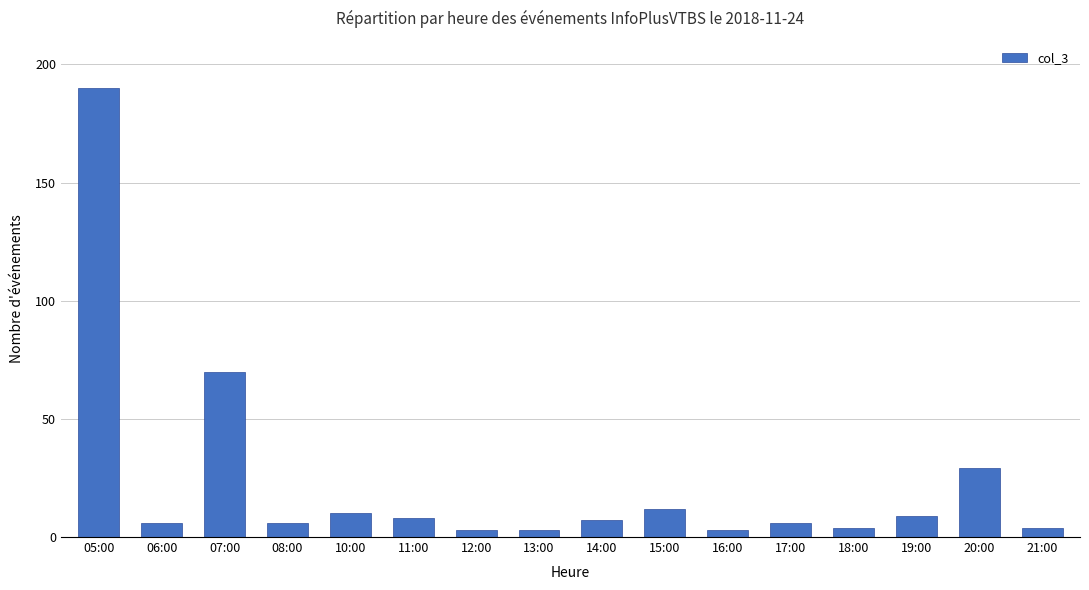

What is the label of the 5th bar from the right?

17:00